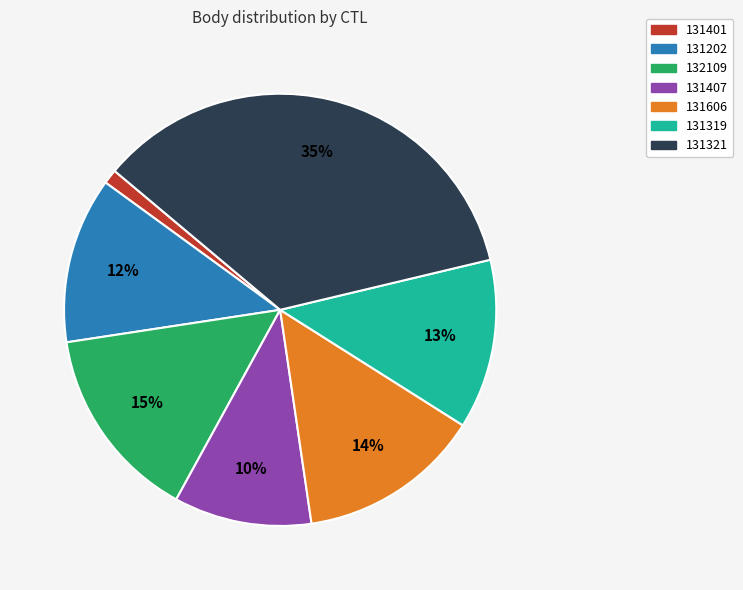

To the nearest percent, what is the difference between the largest and smallest slice percentages?

34%